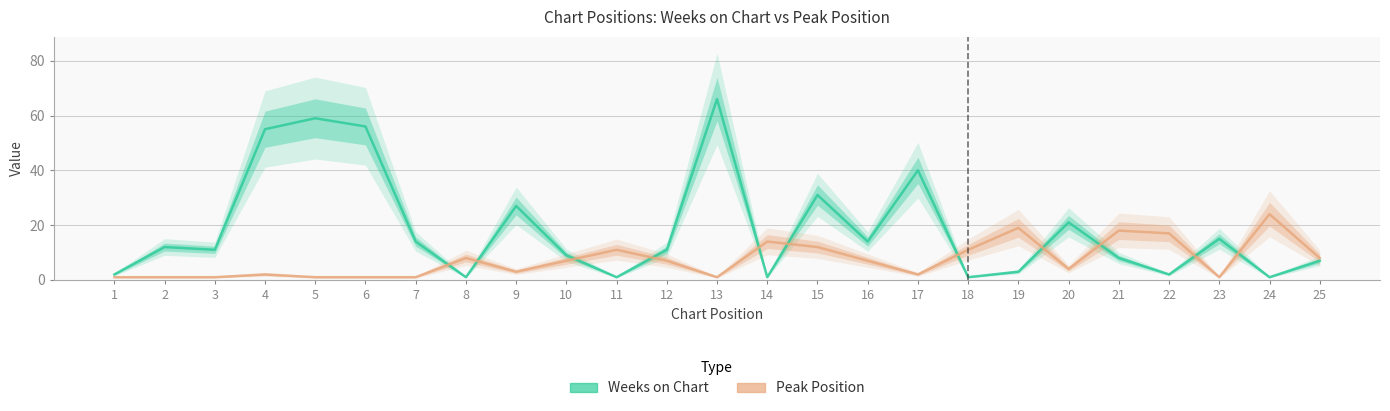

What is the approximate value of Peak Position at 22, to the nearest 5?

15